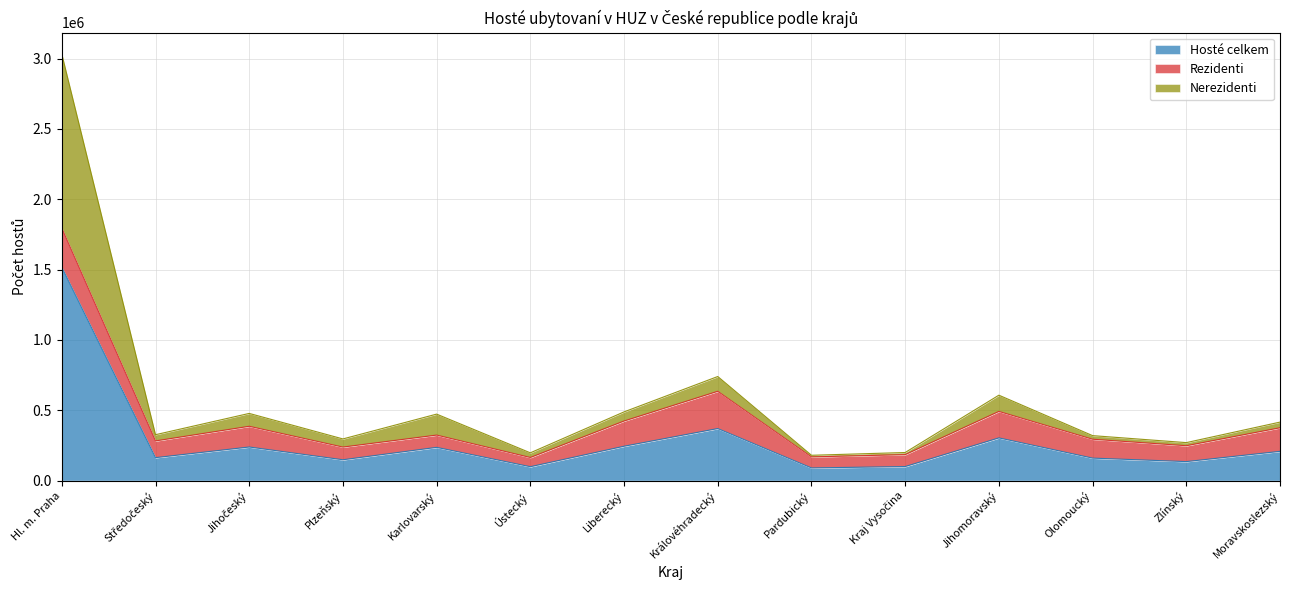

Which category has the lowest value in the Hosté celkem series?

Pardubický